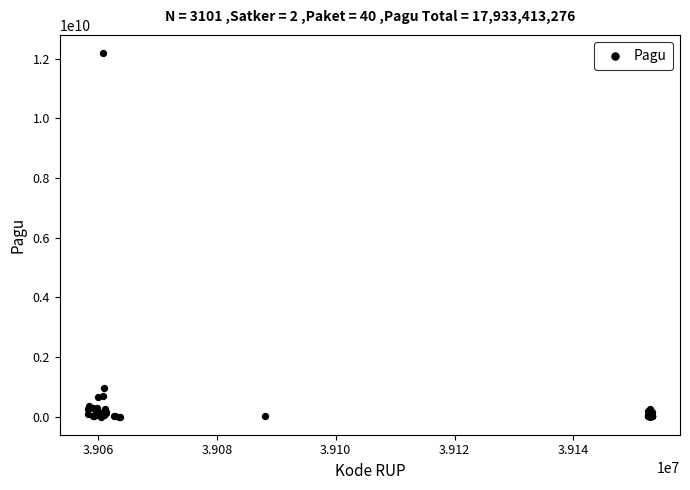

What Y value in the scatter plot is closest to 6092566000?

971640000